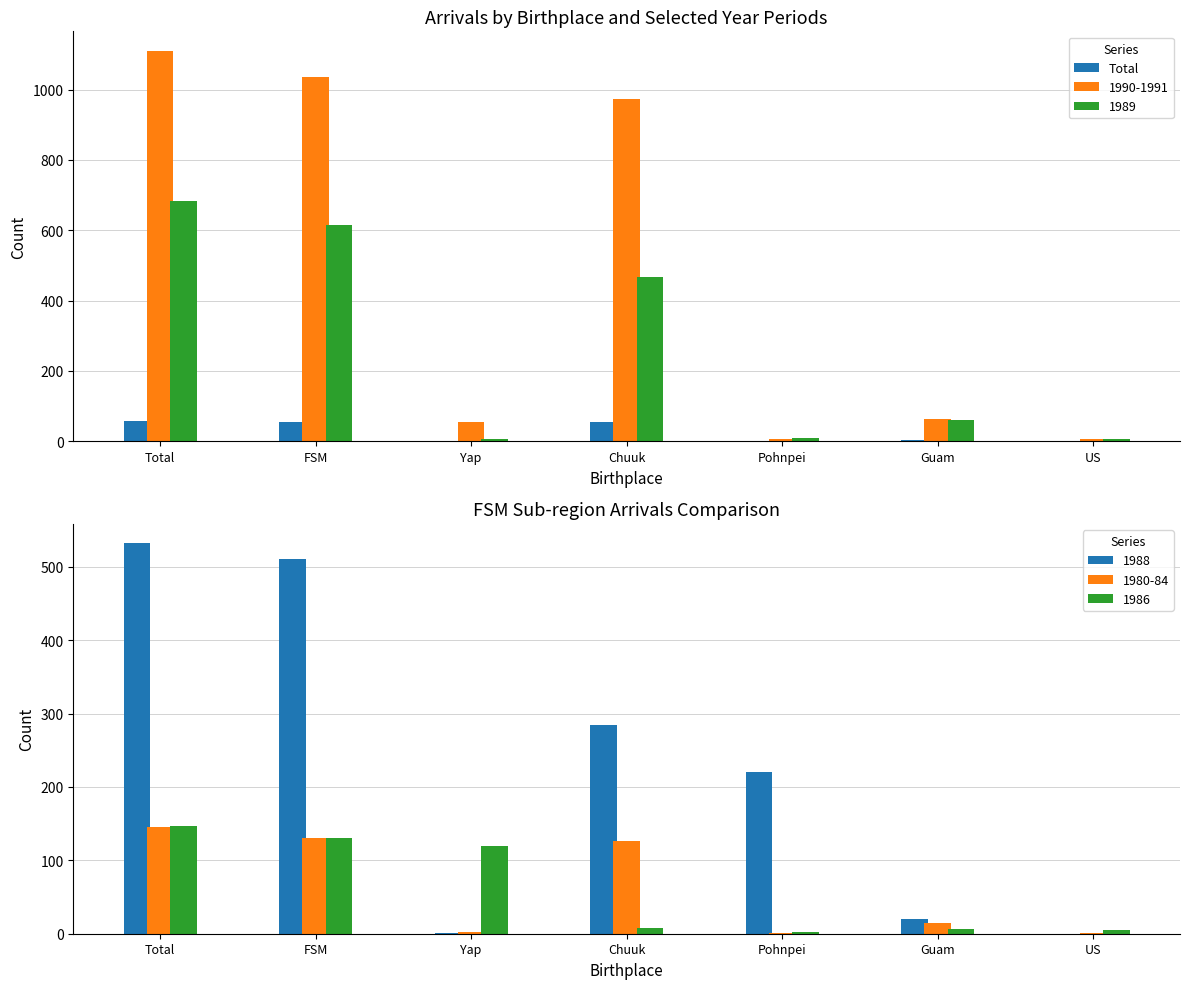

True or false: 1989 has a value of 109 at Chuuk.

False